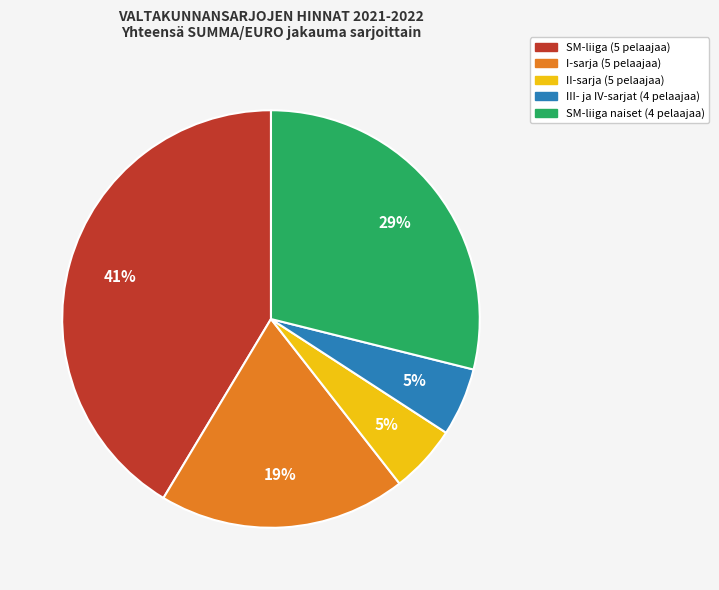

Do I-sarja (5 pelaajaa) and III- ja IV-sarjat (4 pelaajaa) together represent more than half of the pie?

No